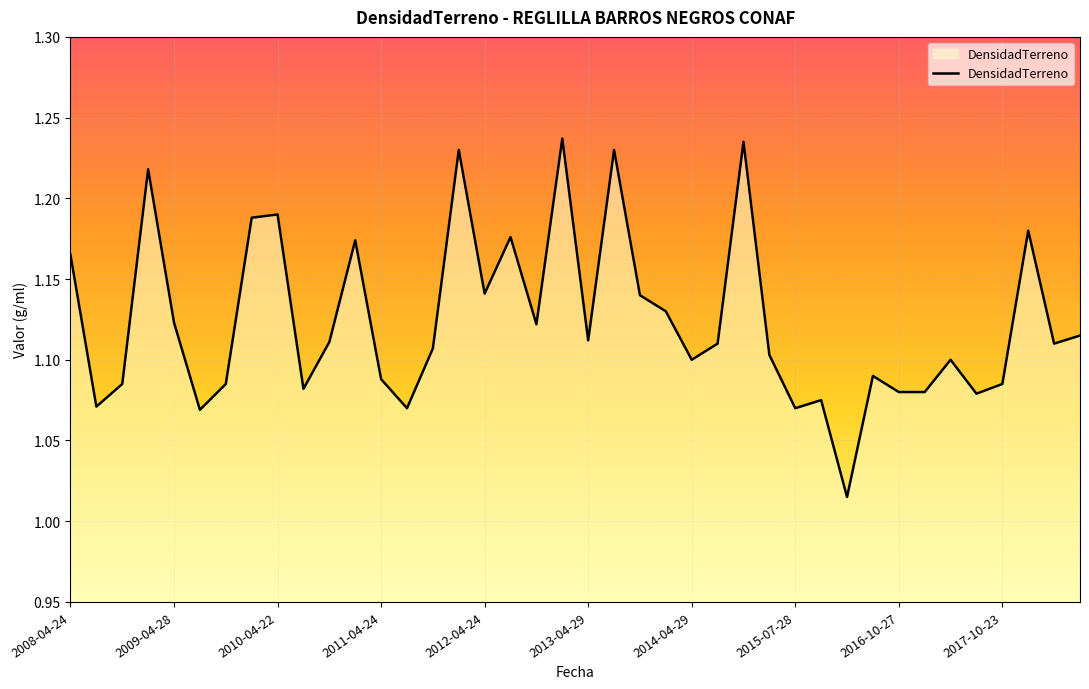

The chart shows a value of 0.4 at 2015-01-28. True or false?

False